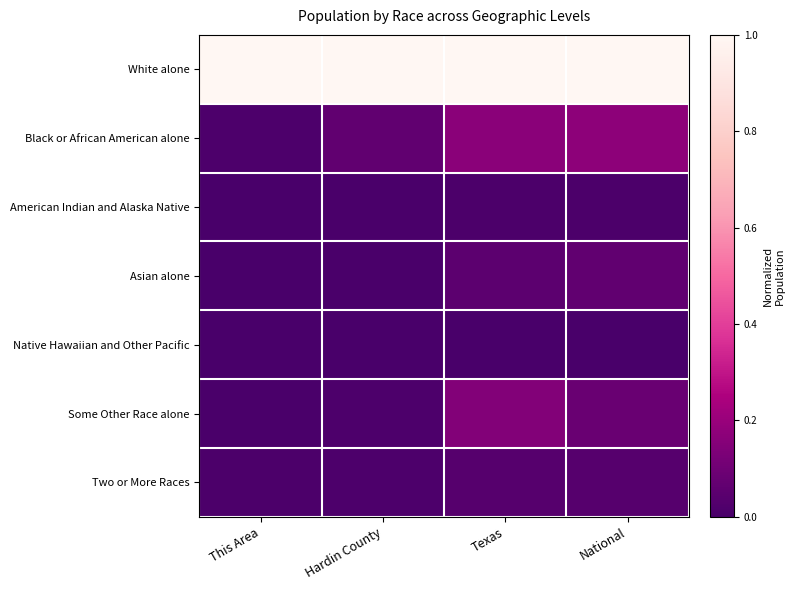

Which category has the highest value across all series?

This Area